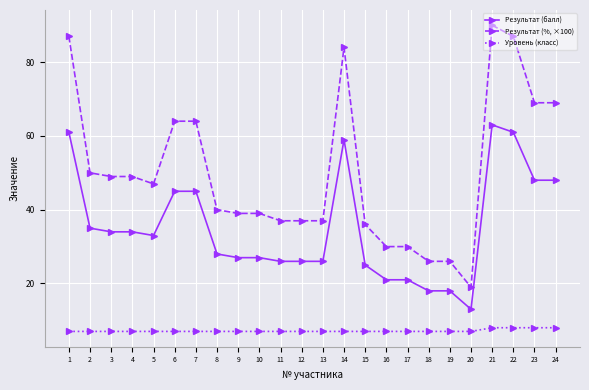

True or false: Результат (балл) has more than 1 interior local peaks.

True